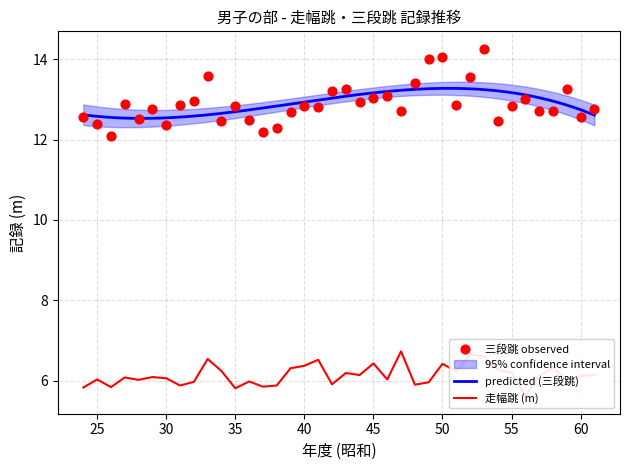

At how many categories does at least one series exceed 10?

38